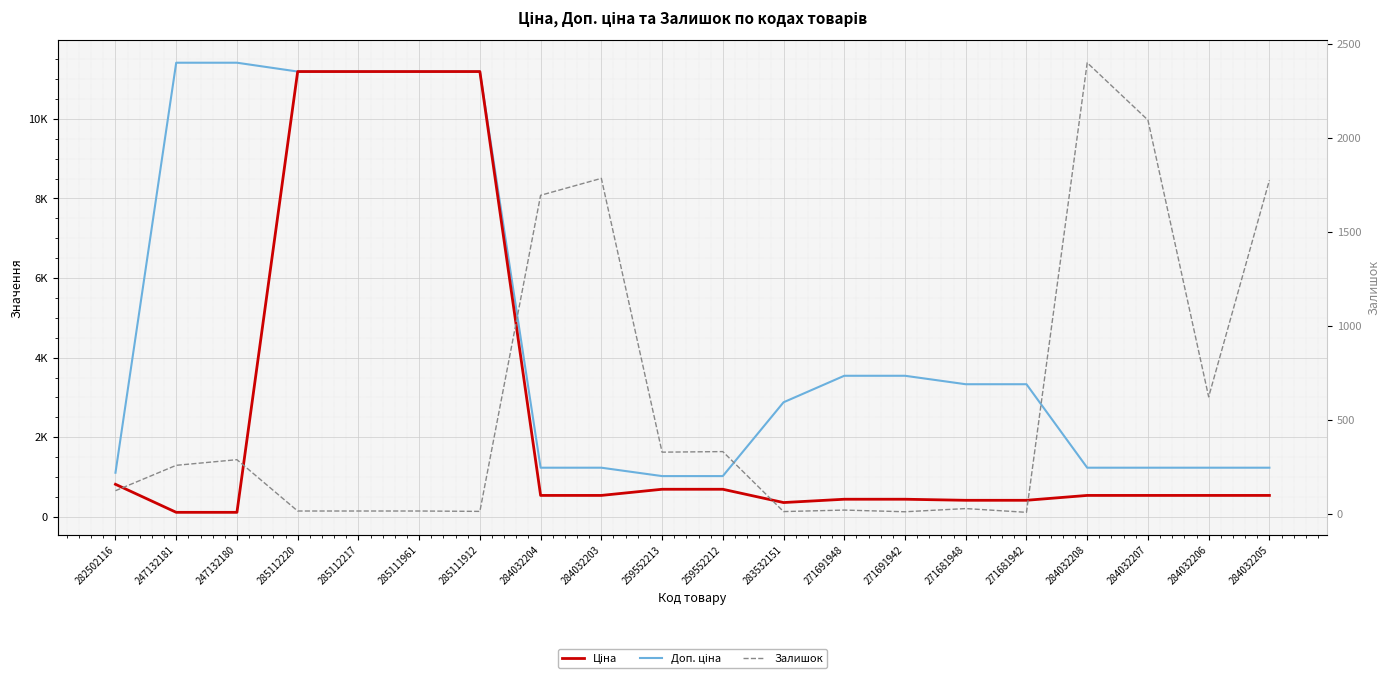

What is the maximum value shown in the chart?

11410.0